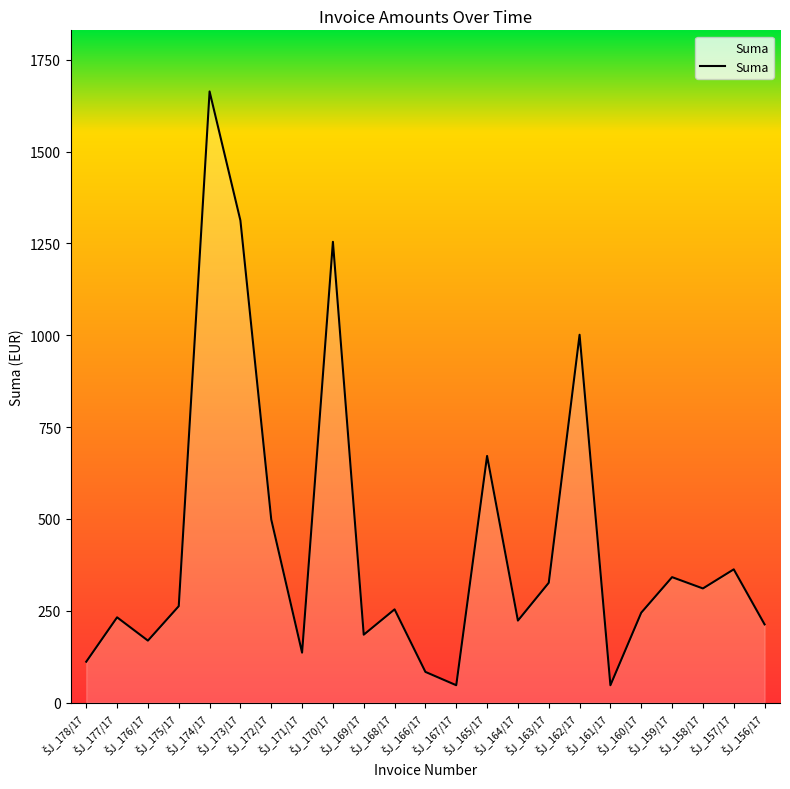

What is the difference between the maximum and minimum values?

1616.2